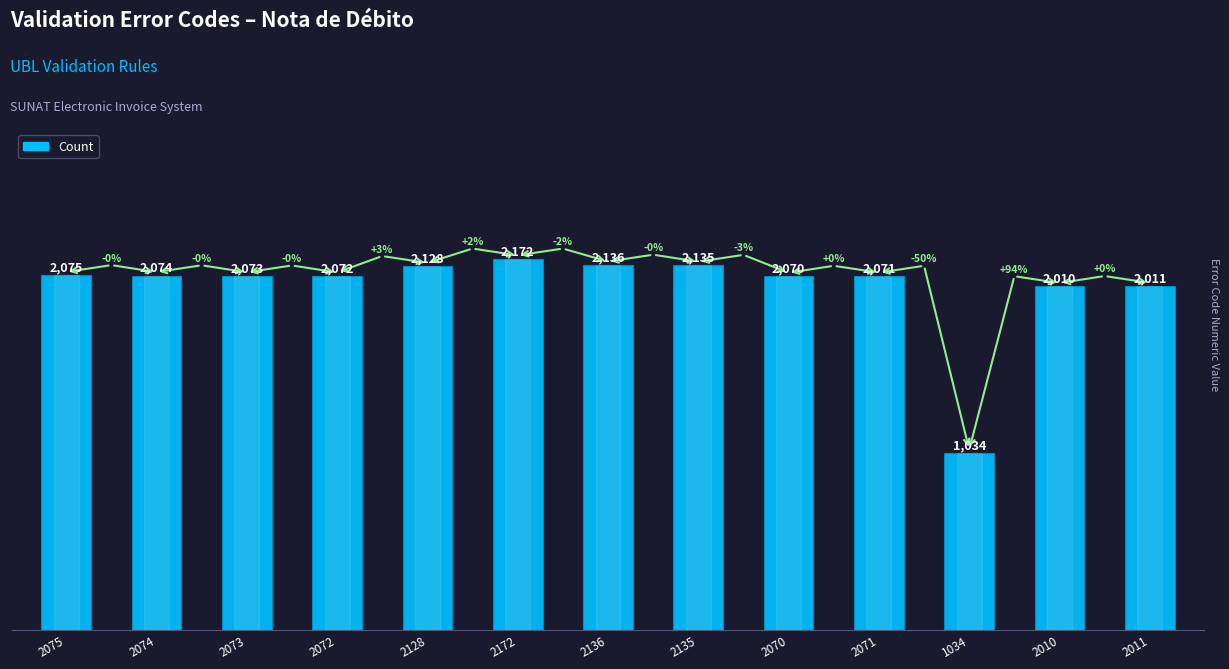

What is the sum of all values?

26061